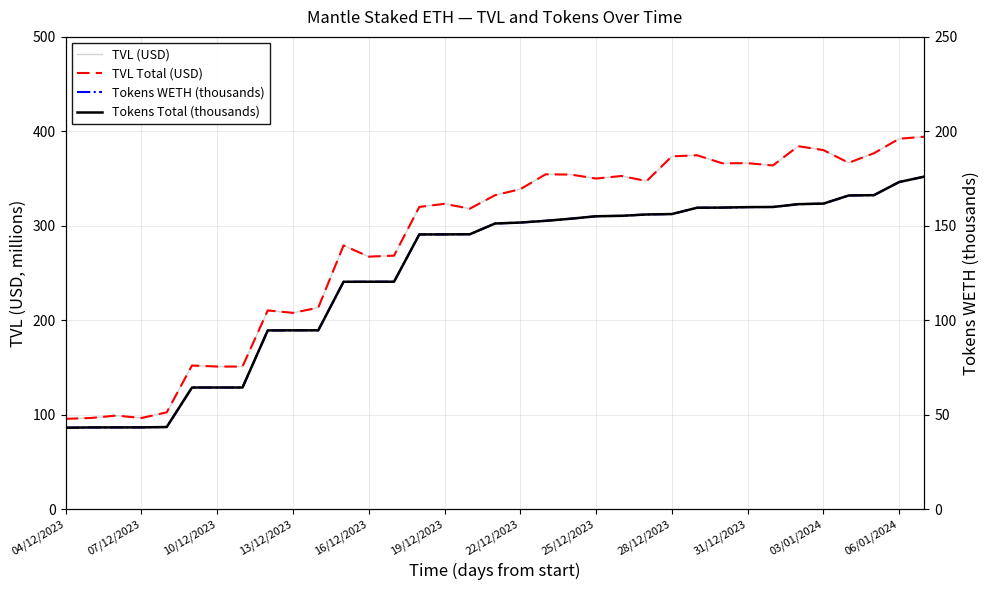

Reading left to right, what are all the values shown in this chart?

TVL (USD): 95.7	96.6	99.1	96.6	102.5	152.1	151.0	151.0	210.4	207.9	213.4	279.2	267.4	268.4	320.0	323.3	318.2	332.4	338.8	354.5	354.3	350.0	352.7	347.4	373.5	374.7	366.2	366.3	363.9	384.3	380.1	366.7	376.8	392.2	394.3
TVL Total (USD): 95.7	96.6	99.1	96.6	102.5	152.1	151.0	151.0	210.4	207.9	213.4	279.2	267.4	268.4	320.0	323.3	318.2	332.4	338.8	354.5	354.3	350.0	352.7	347.4	373.5	374.7	366.2	366.3	363.9	384.3	380.1	366.7	376.8	392.2	394.3
Tokens WETH (thousands): 43.1	43.3	43.3	43.3	43.5	64.4	64.4	64.4	94.6	94.7	94.7	120.4	120.4	120.4	145.4	145.5	145.5	151.2	151.7	152.6	153.8	155.1	155.3	156.0	156.2	159.6	159.6	159.9	160.0	161.5	161.8	166.1	166.2	173.2	176.1
Tokens Total (thousands): 43.1	43.3	43.3	43.3	43.5	64.4	64.4	64.4	94.6	94.7	94.7	120.4	120.4	120.4	145.4	145.5	145.5	151.2	151.7	152.6	153.8	155.1	155.3	156.0	156.2	159.6	159.6	159.9	160.0	161.5	161.8	166.1	166.2	173.2	176.1